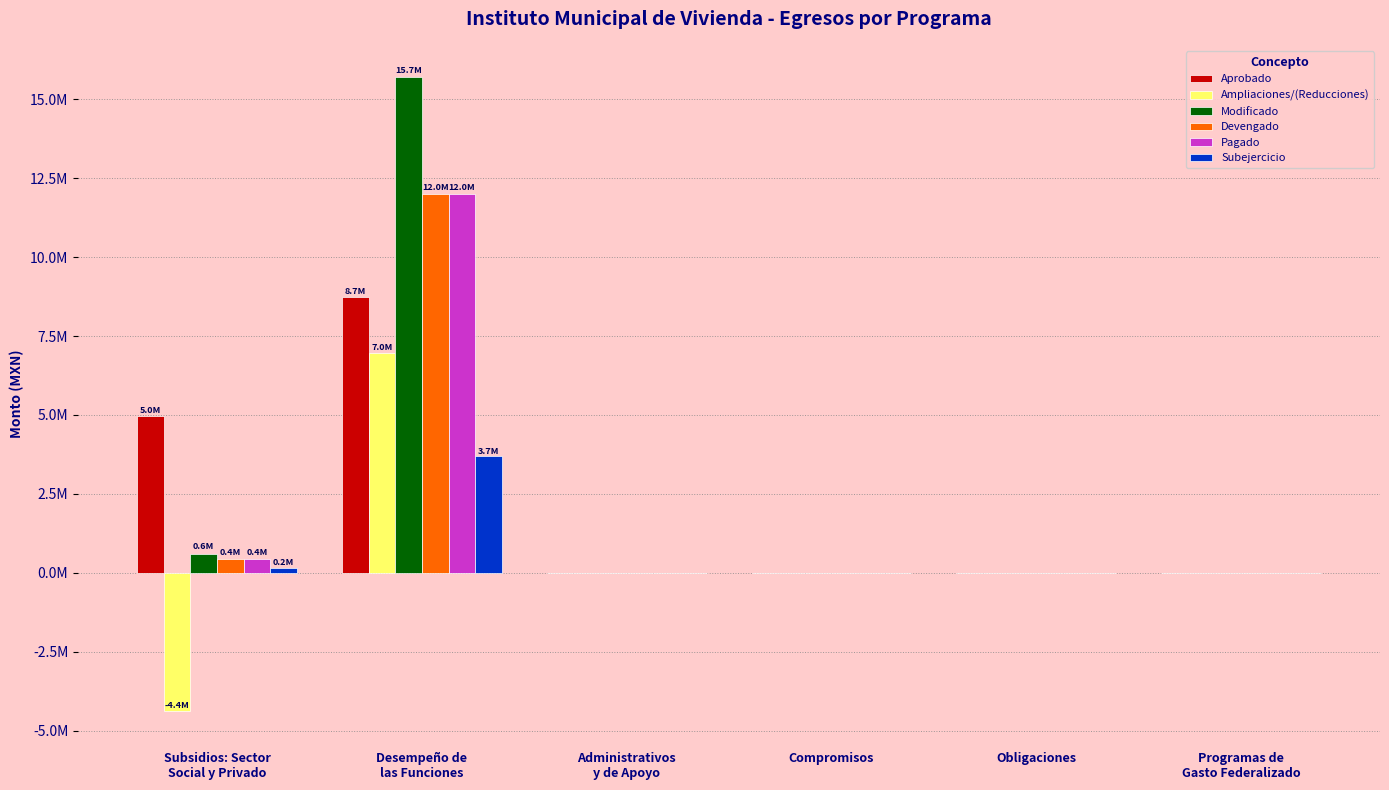

What is the label of the 5th bar from the left?

Obligaciones